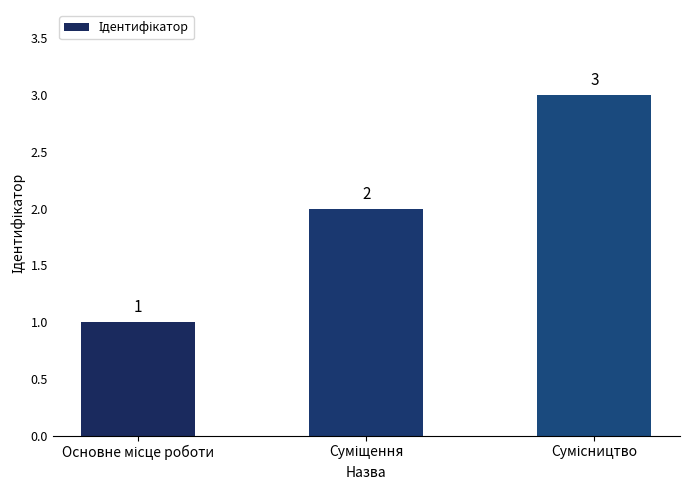

How many values are between 1 and 3?

3